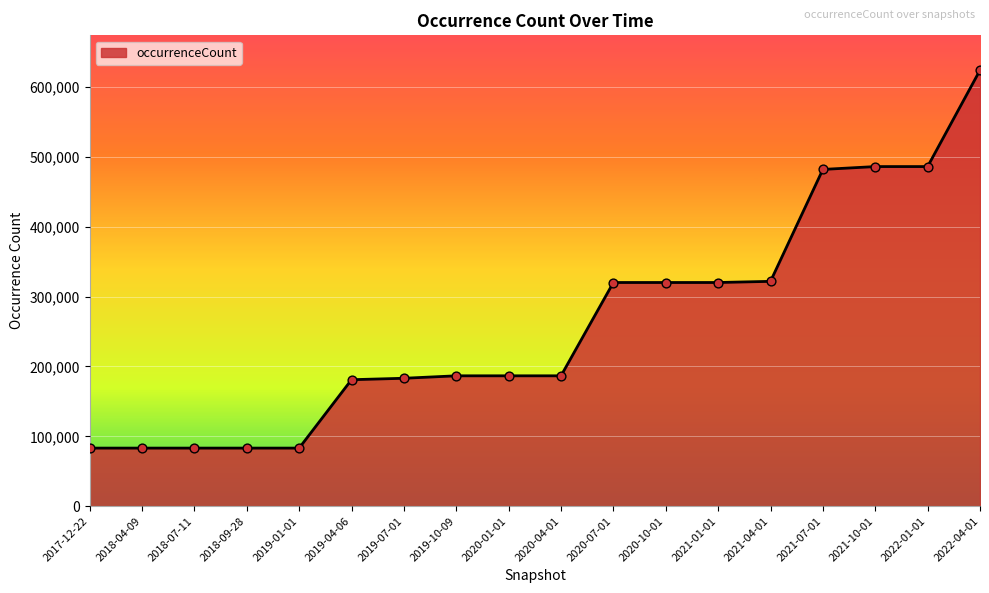

Between 2022-04-01 and 2018-07-11, which is larger?

2022-04-01